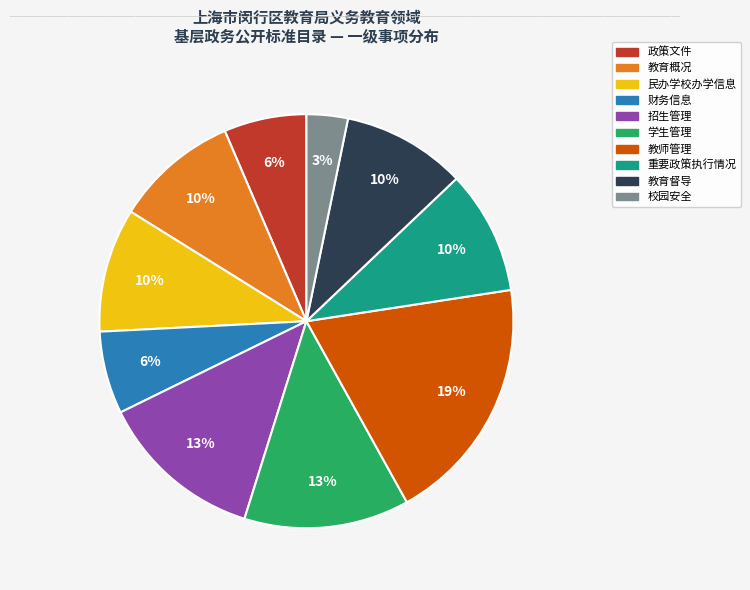

Which category has the biggest portion of the pie?

教师管理